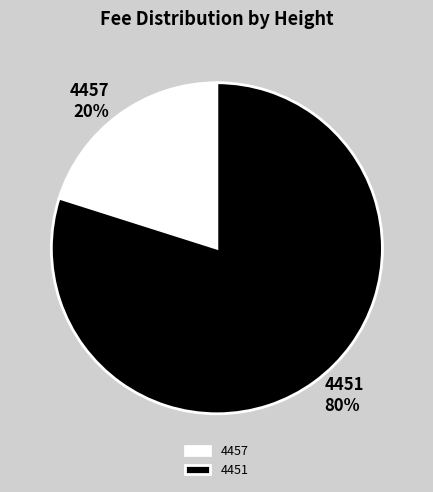

How many slices are in this pie chart?

2